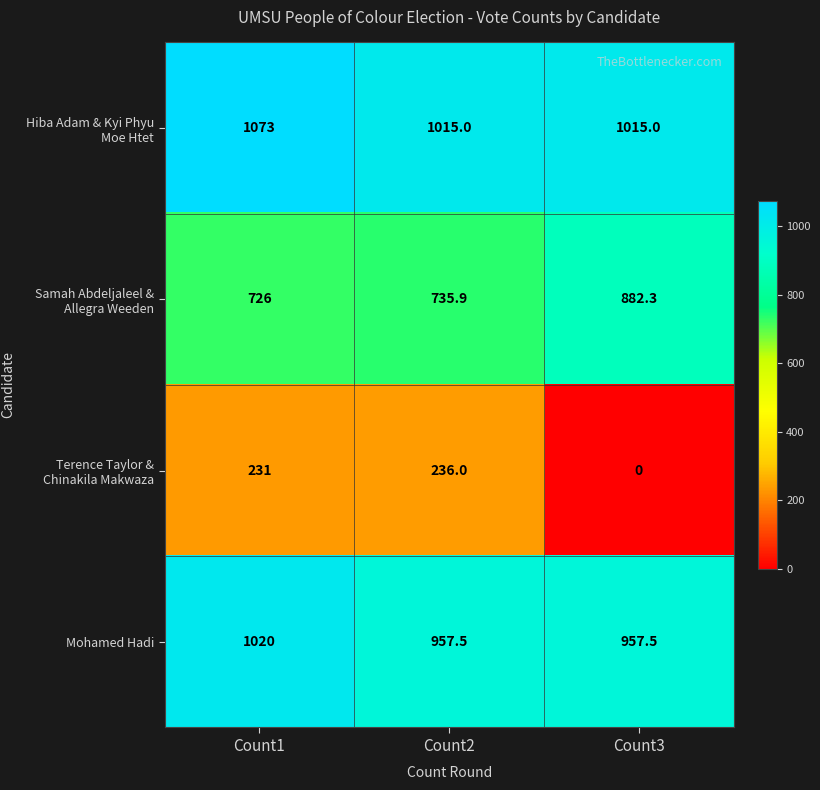

What is the total value across all series at Count2?

2944.4